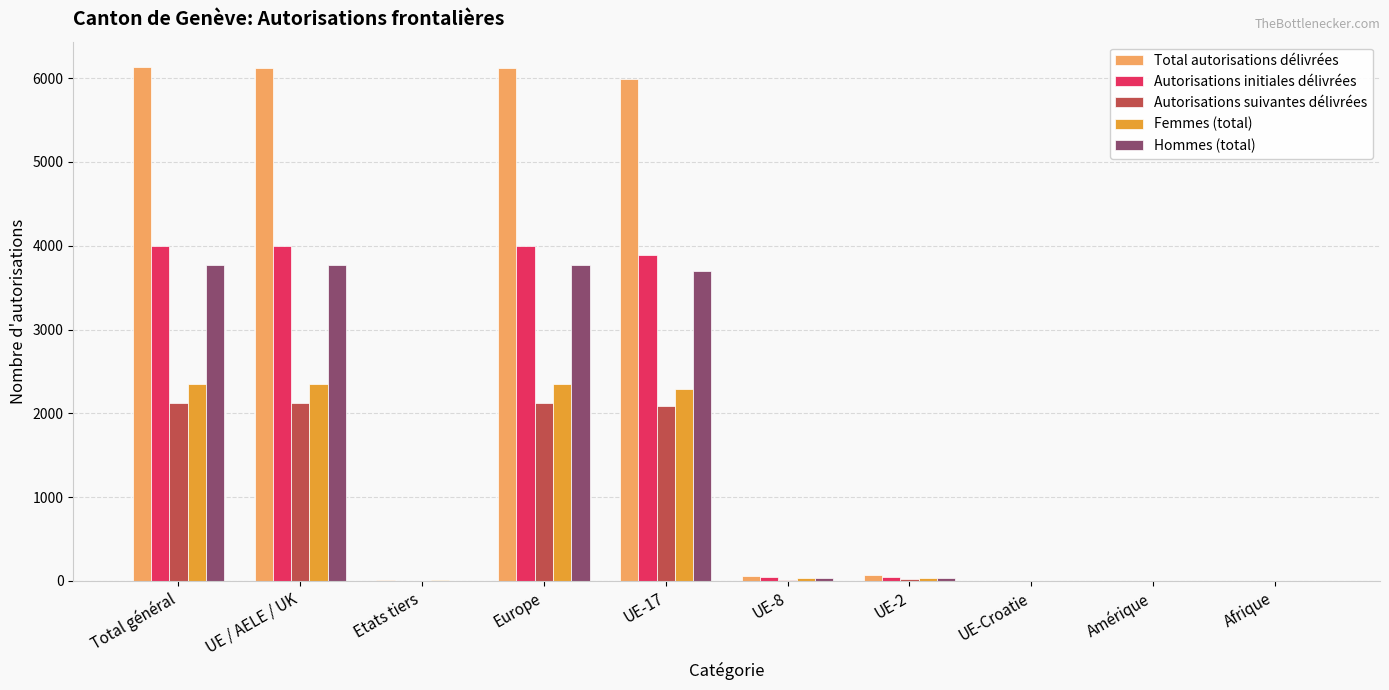

What is the greatest value displayed?

6129